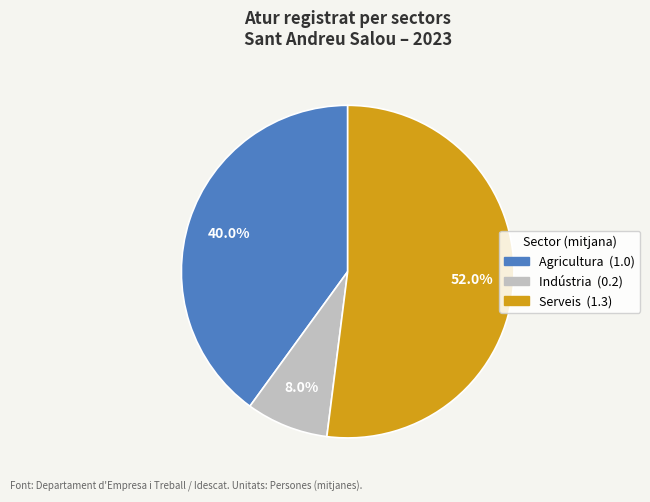

Does any single category account for the majority?

Yes